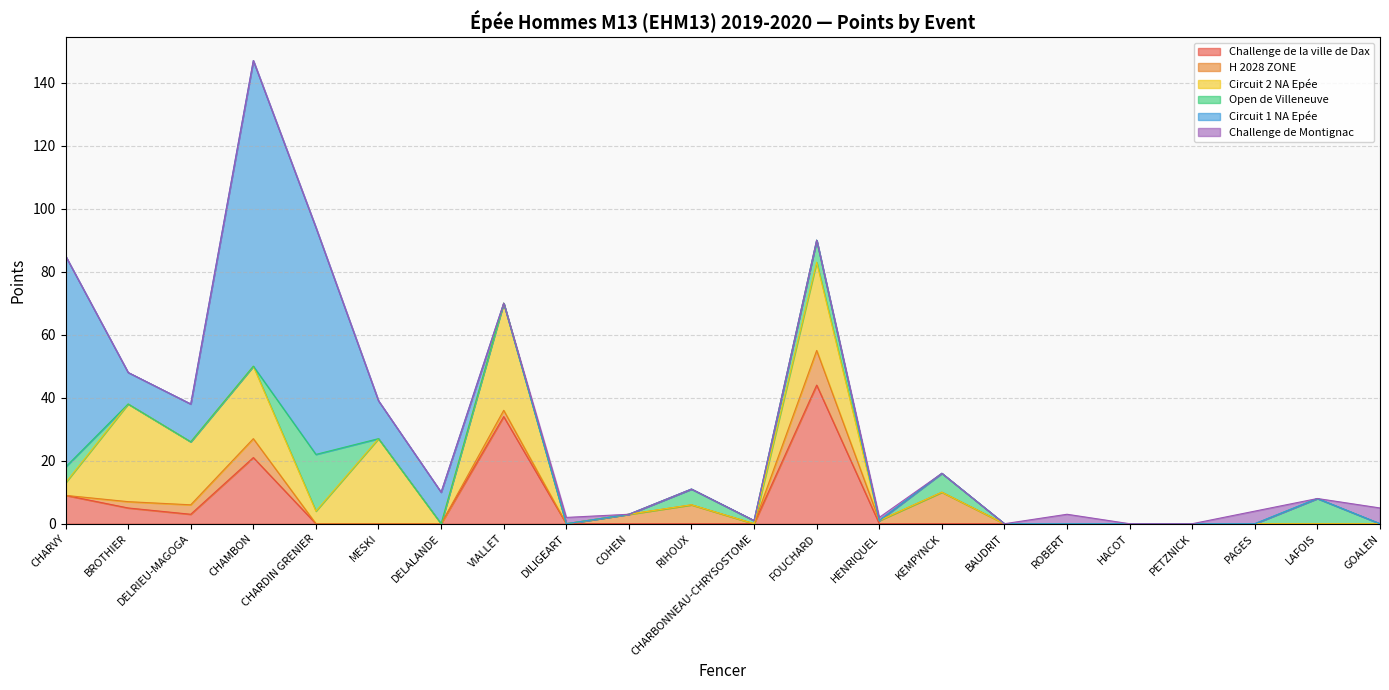

What is the spread (max minus min) of values at RIHOUX?

6